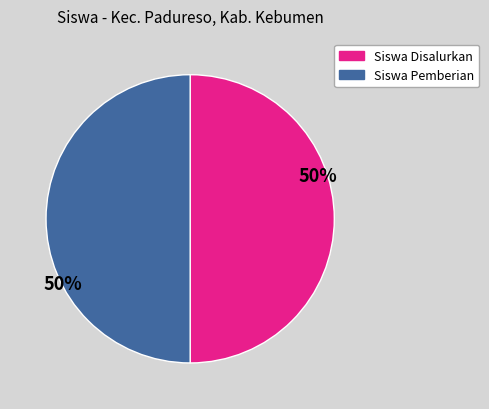

To the nearest percent, what is the average slice percentage?

50%